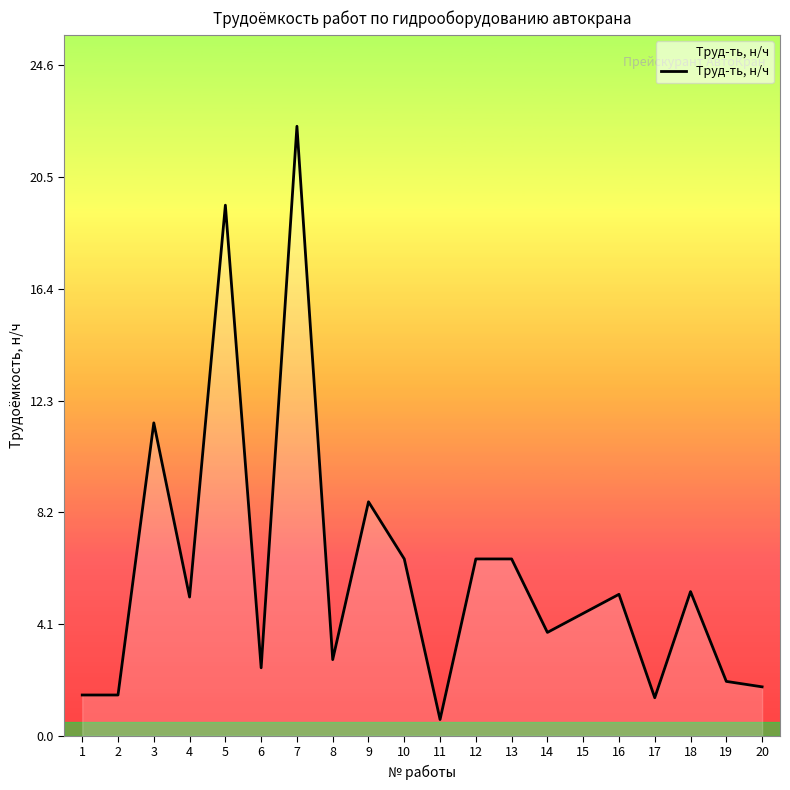

Does the chart display data point markers on the line(s)?

No